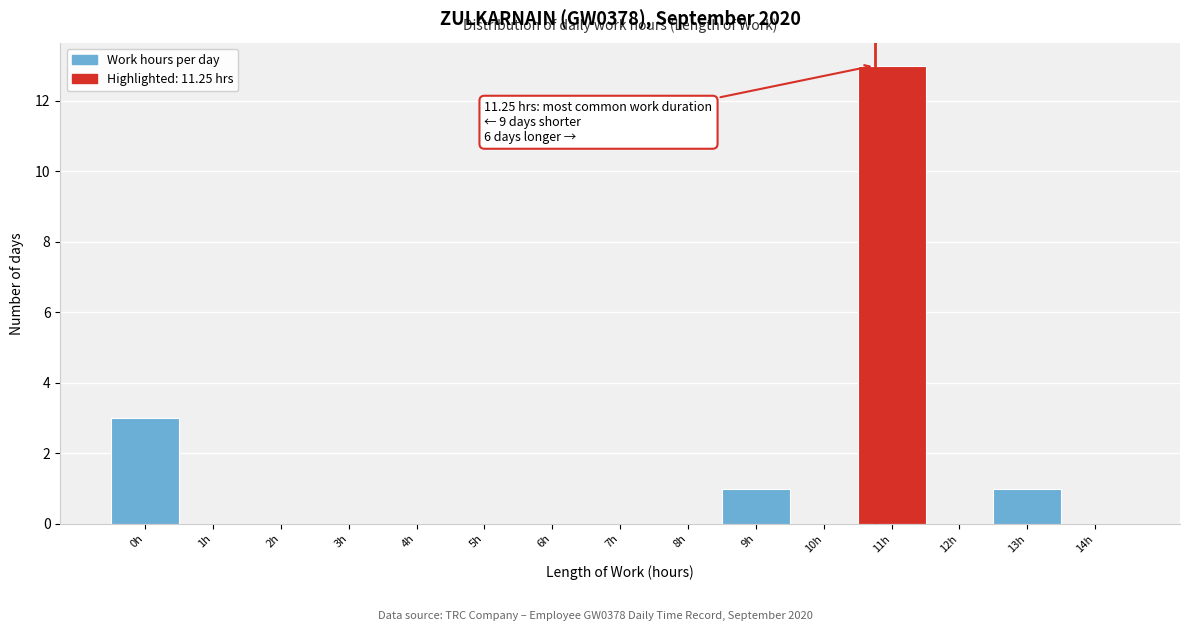

Reading right to left, extract all data points from this chart.

14h=0	13h=1	12h=0	11h=13	10h=0	9h=1	8h=0	7h=0	6h=0	5h=0	4h=0	3h=0	2h=0	1h=0	0h=3